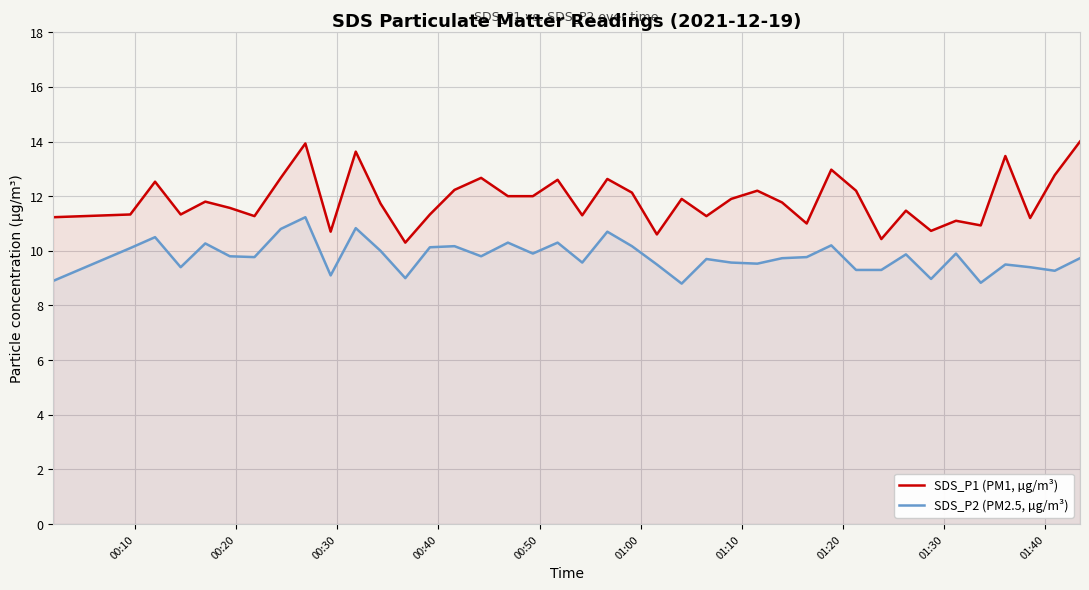

Rank the series by their maximum value, from highest to lowest.

SDS_P1 (PM1, µg/m³), SDS_P2 (PM2.5, µg/m³)